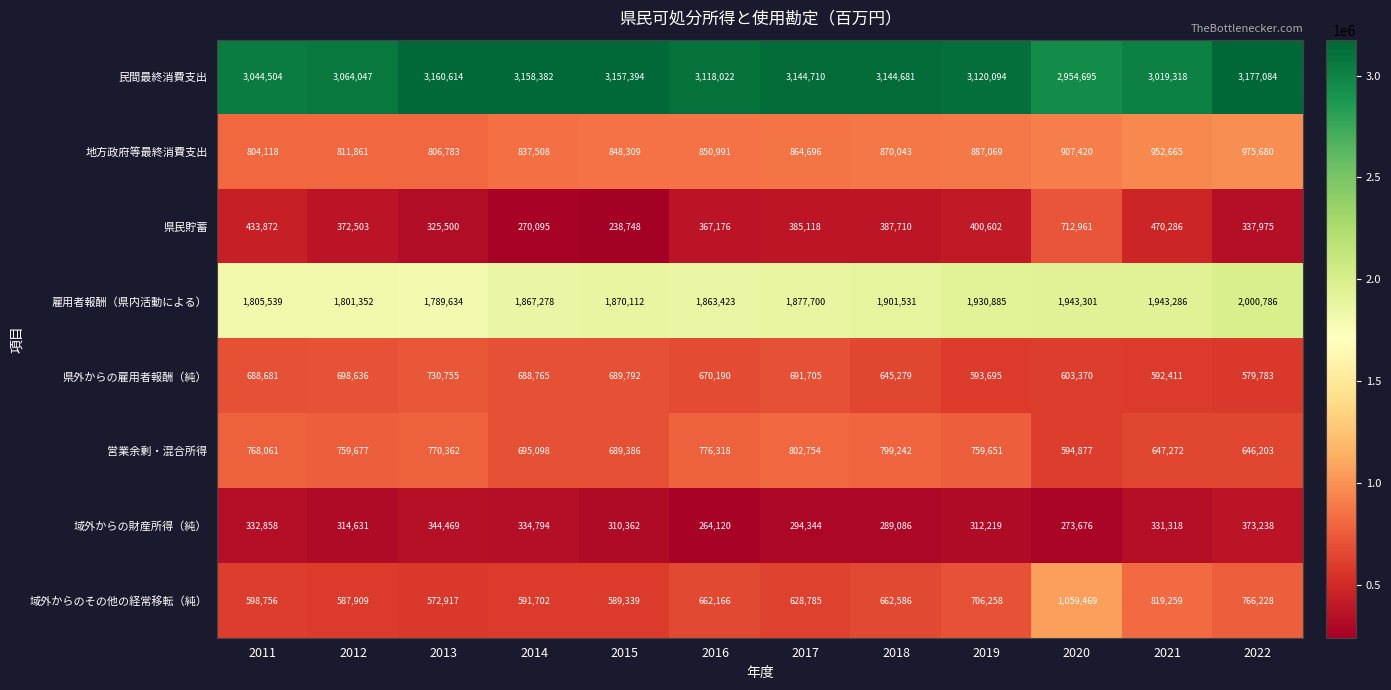

What is the total value across all series at 2016?

8572406